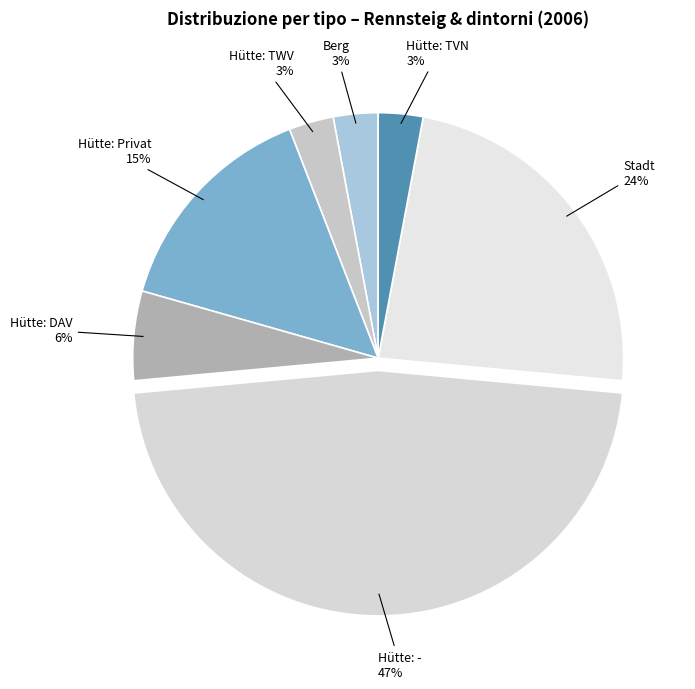

Combined, do Hütte: Privat and Stadt account for over 50%?

No